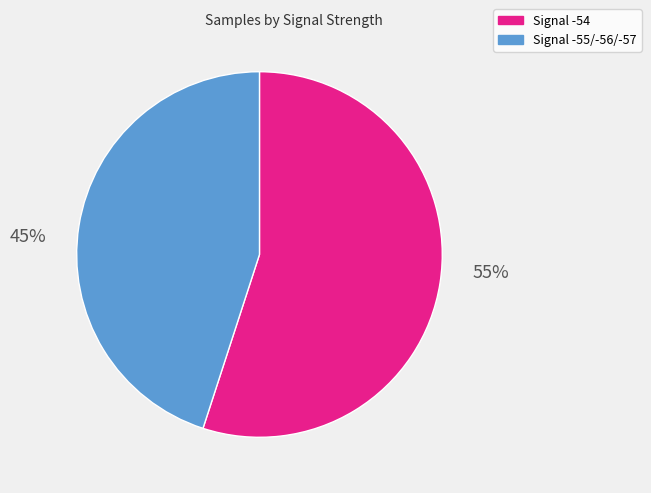

To the nearest percent, what is the average slice percentage?

50%